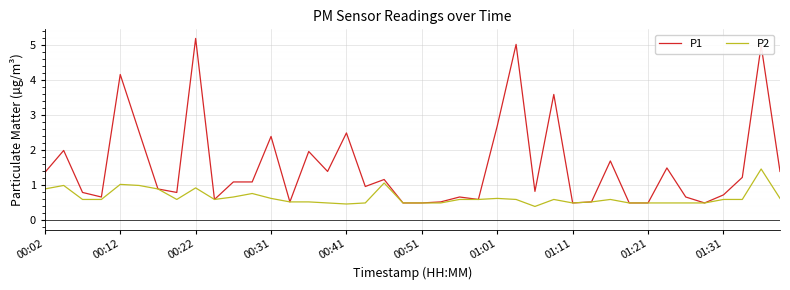

Which series has the largest range (max minus min)?

P1